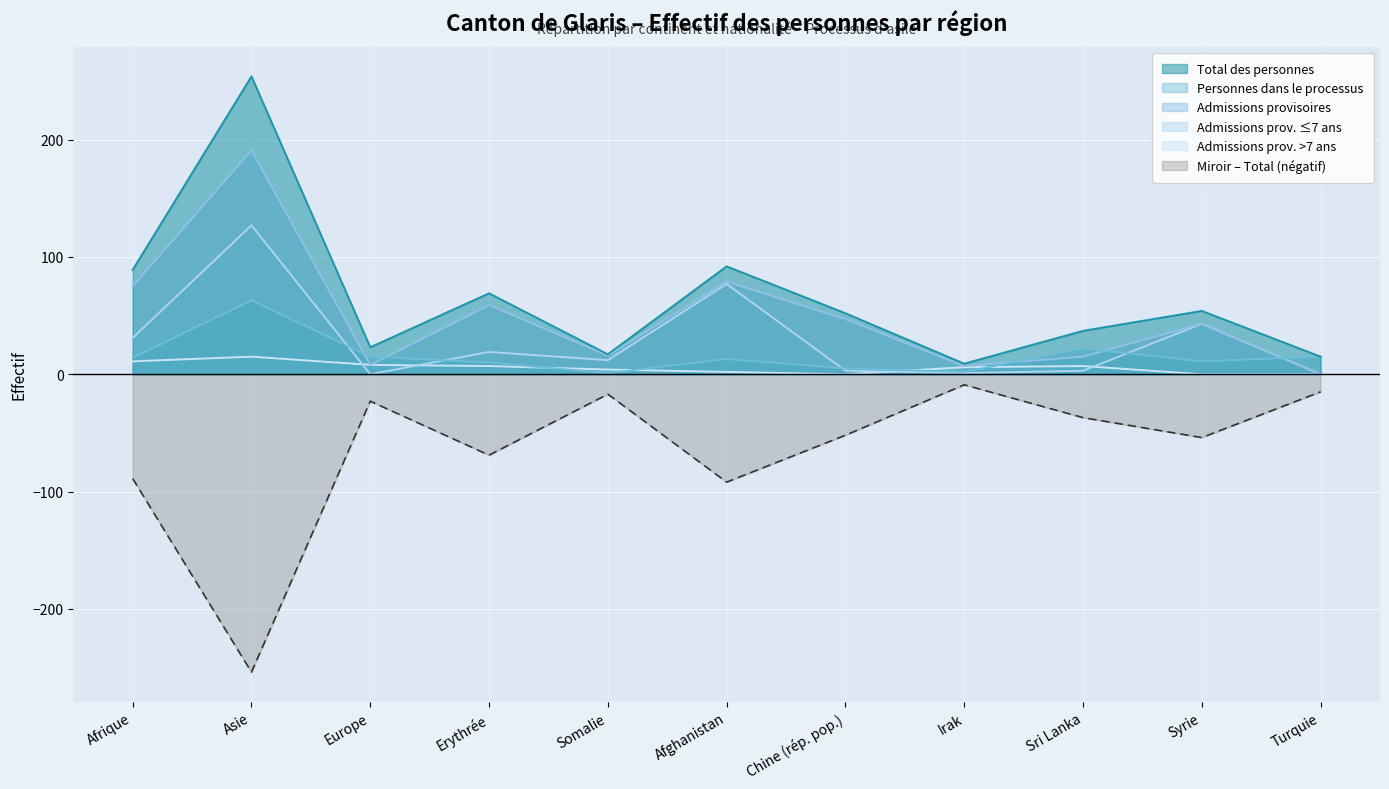

In Admissions provisoires, how many points are lower than both neighbors (excluding endpoints)?

3